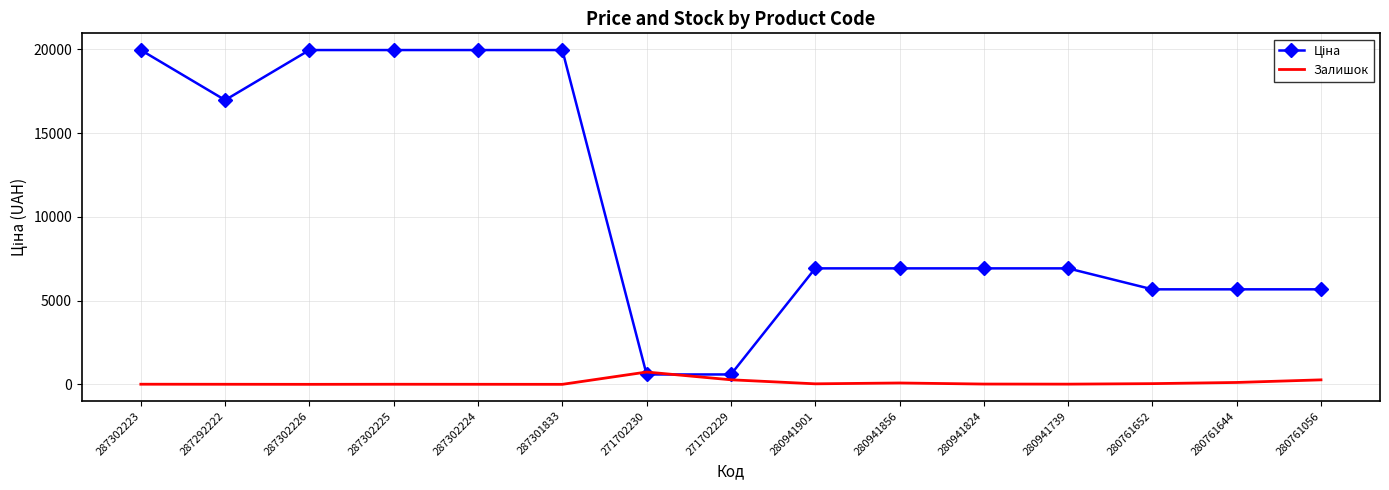

The Залишок series shows 17.0 at 280941824. True or false?

True